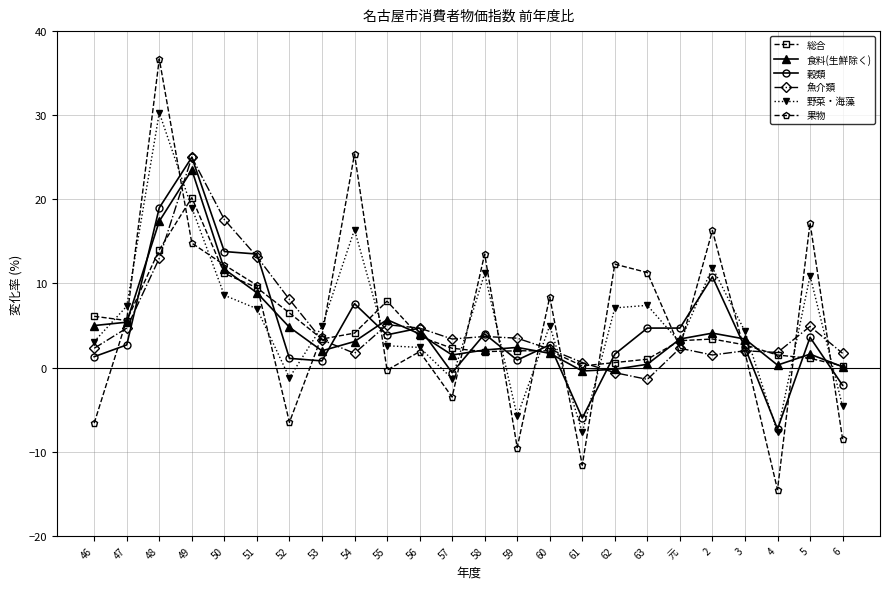

What is the sum of all 果物 values?

132.5